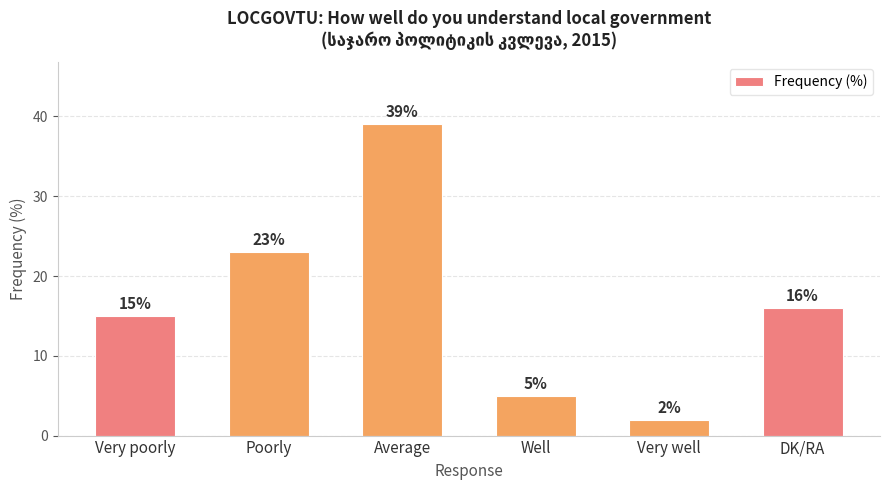

True or false: the data shows 15 at Very poorly.

True